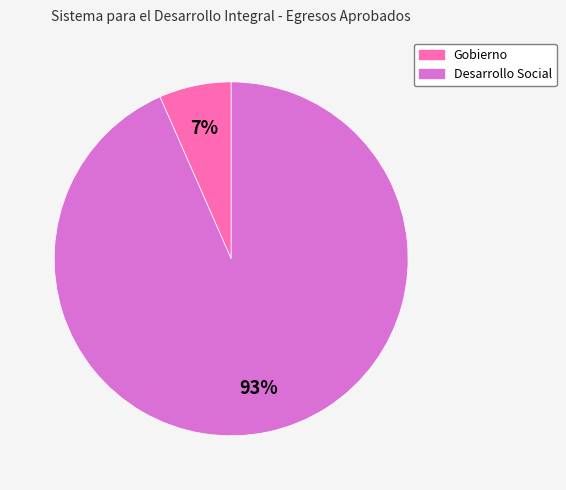

What is the largest slice in the pie chart?

Desarrollo Social